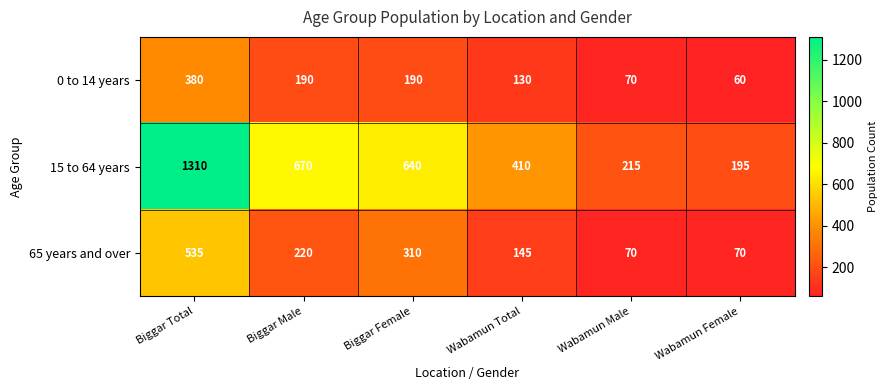

What is the average value of the 0 to 14 years series?

170